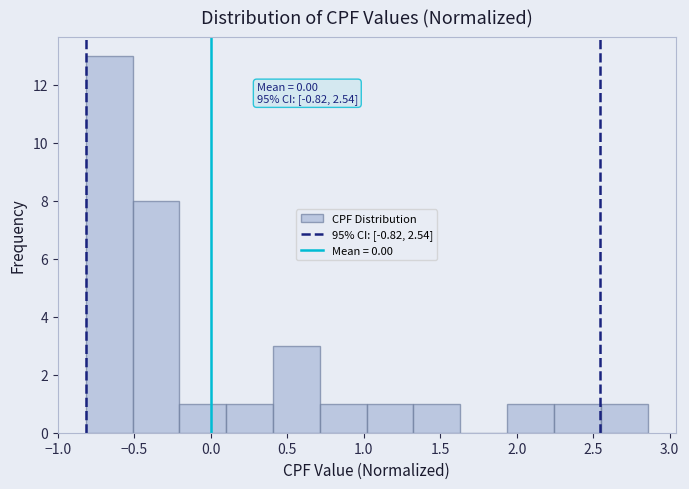

Over which range of the x-axis is the bar tallest?

-0.80 to -0.50